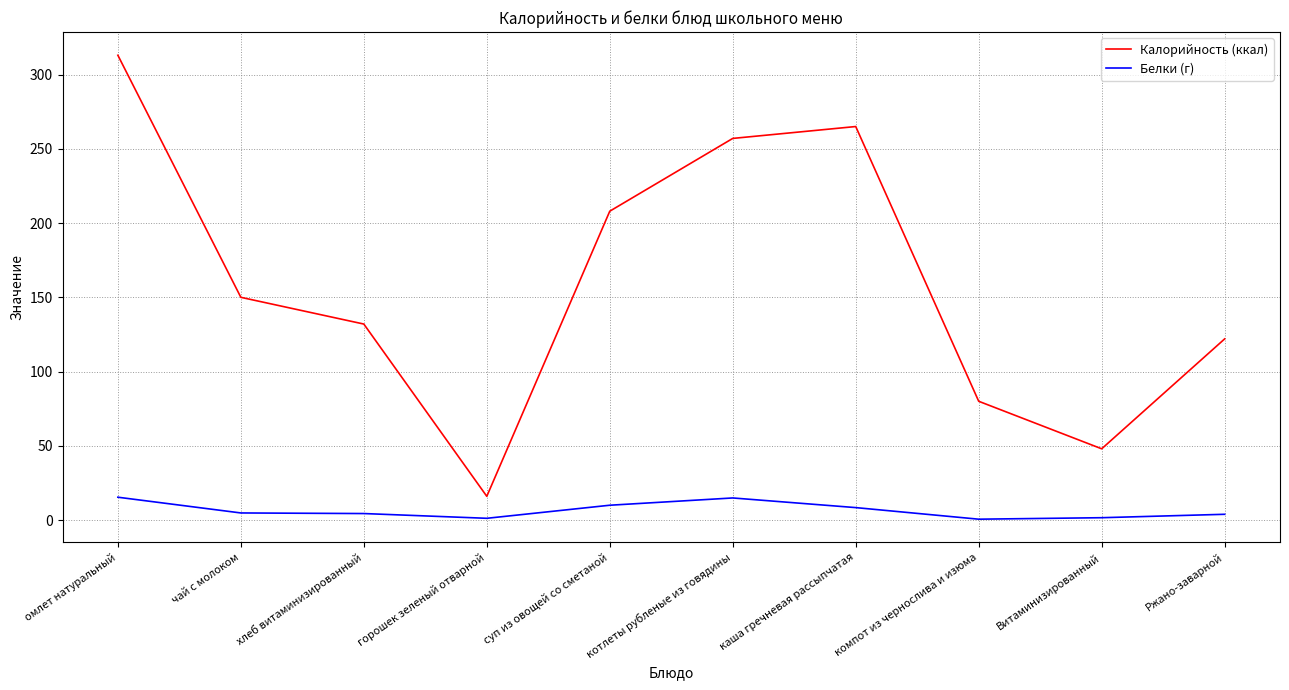

Is it true that Калорийность (ккал) equals 80.0 at компот из чернослива и изюма?

True